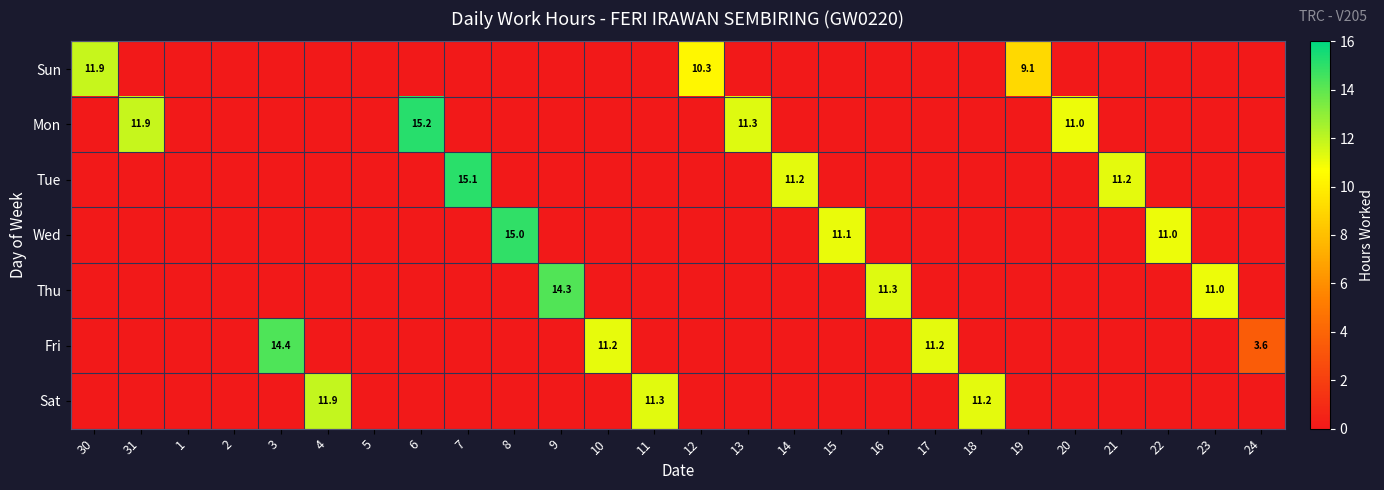

What is the difference between the maximum and second lowest values in the Fri series?

14.4